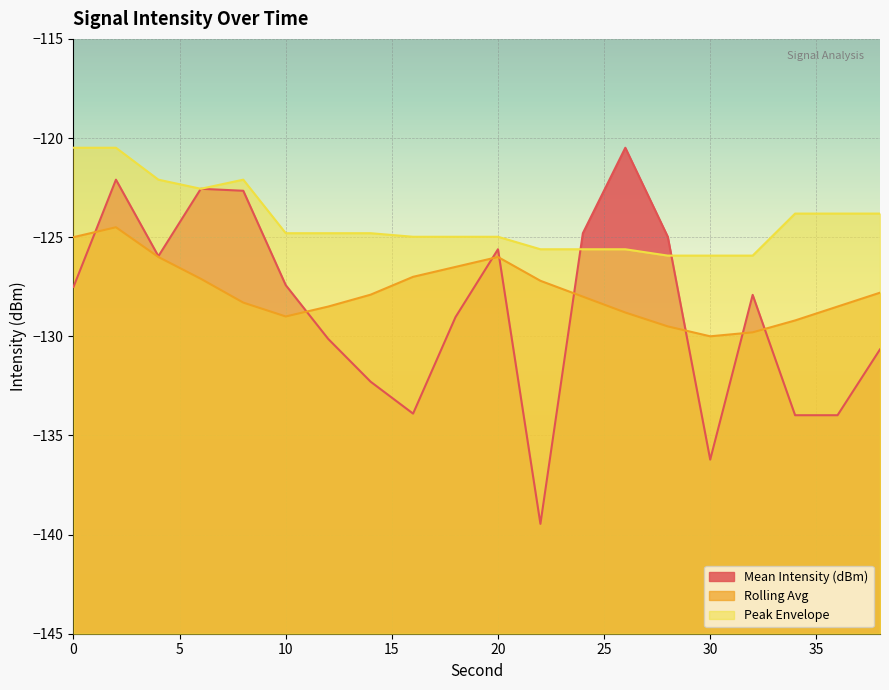

Which label corresponds to the smallest value in the chart?

22